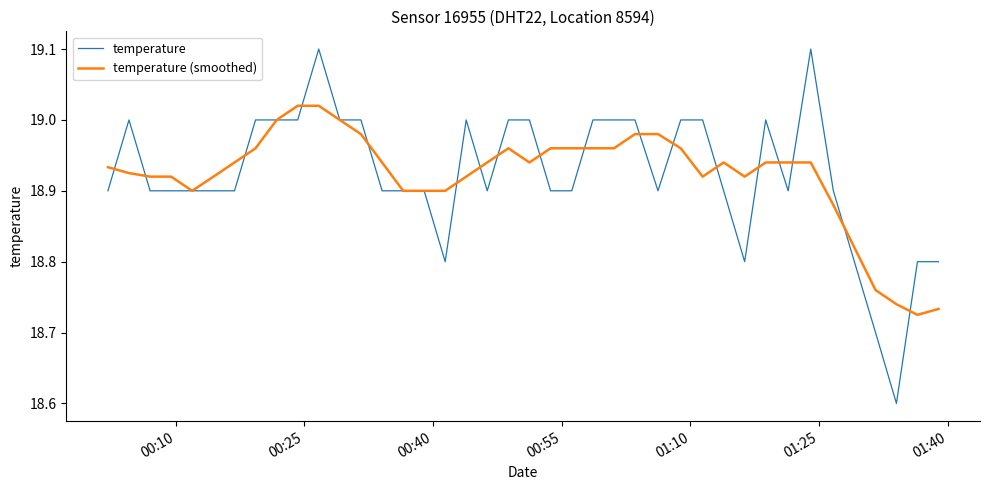

List the series in order of their peak value, highest first.

temperature, temperature (smoothed)